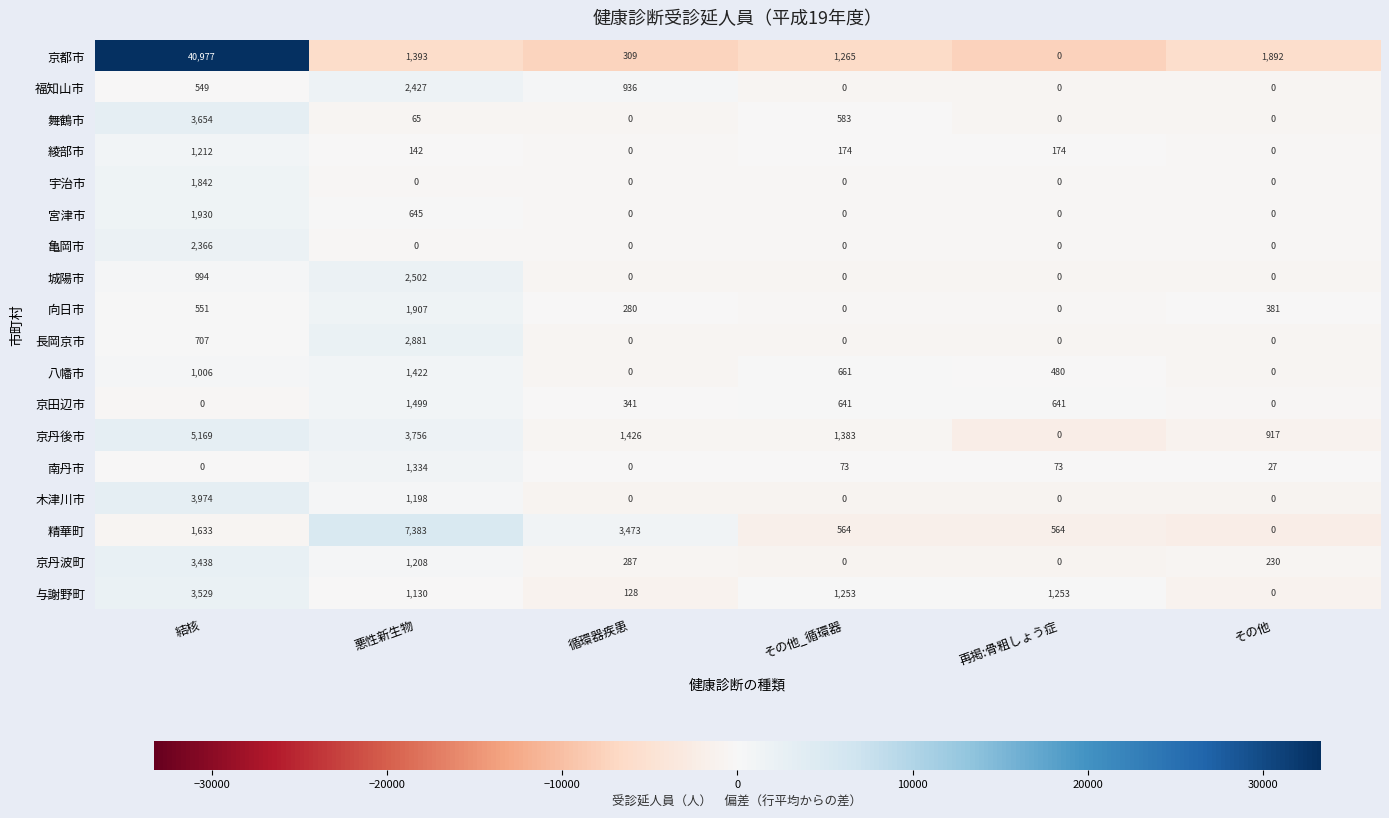

How many 木津川市 values are between 0 and 1198?

5